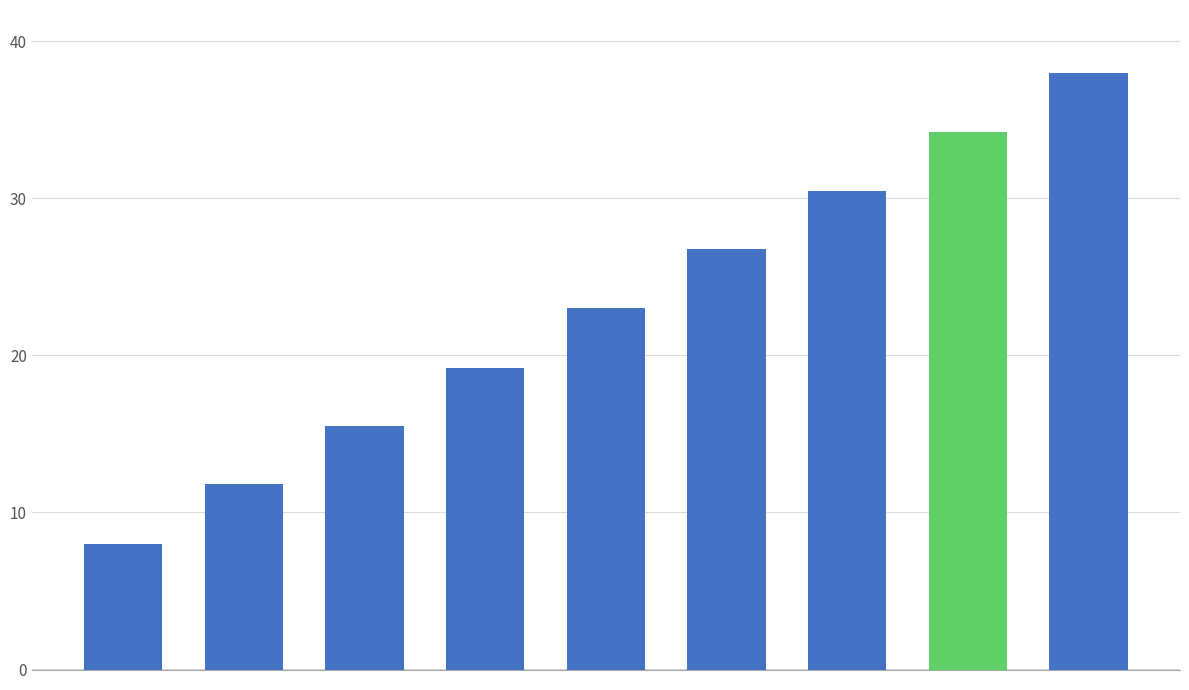

What is the maximum value shown in the chart?

38.0